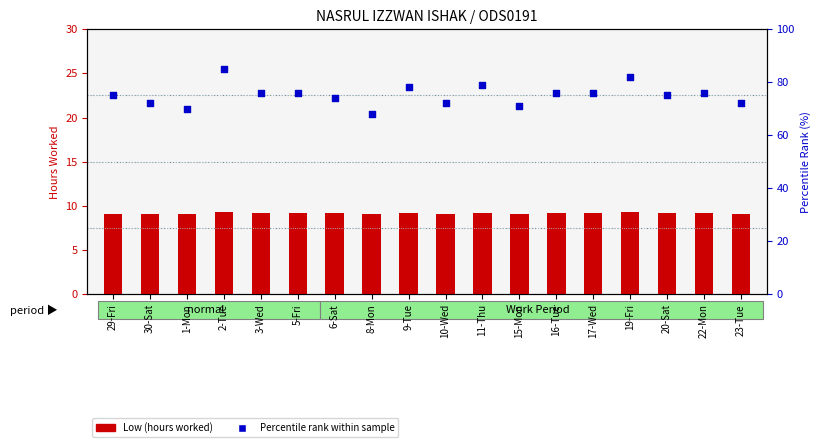

What are all the series names shown in the legend?

Low (hours worked), Percentile rank within sample